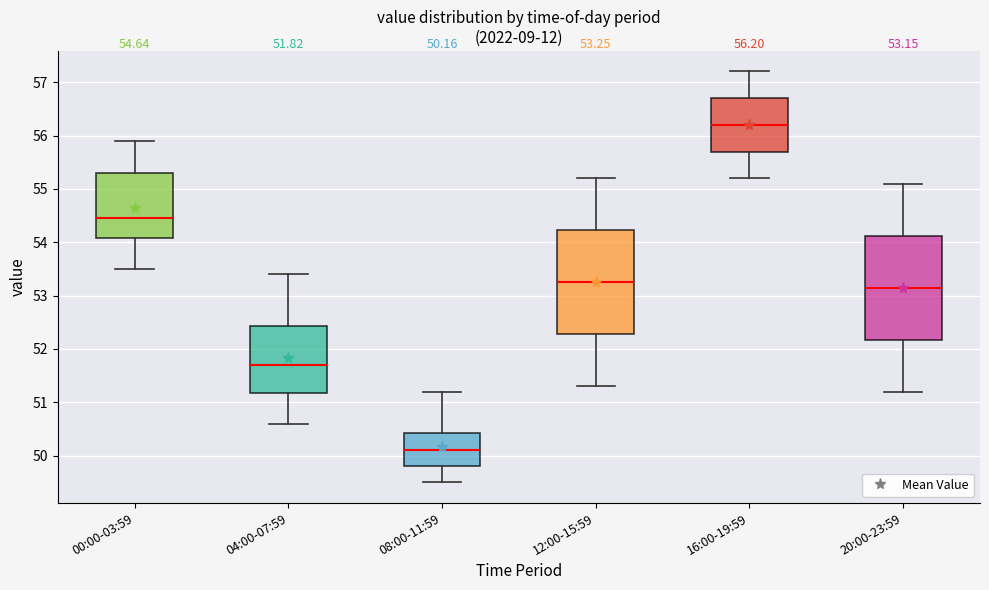

Which box's median line is the lowest?

08:00-11:59